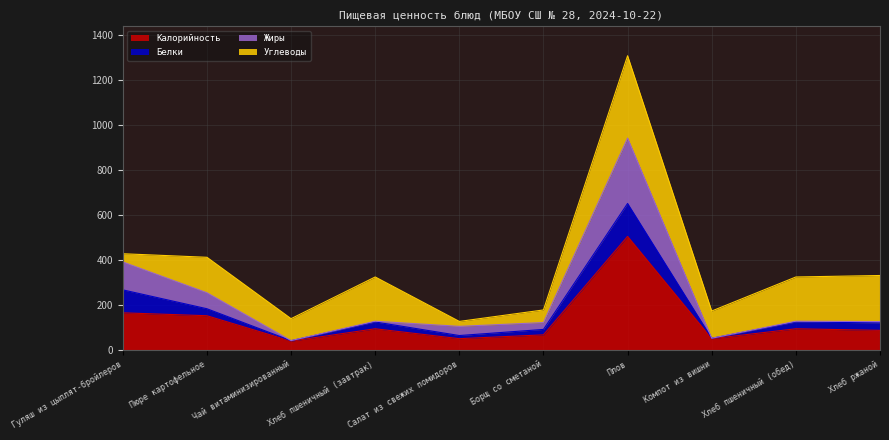

What is the approximate value of Калорийность at Гуляш из цыплят-бройлеров?

165.0